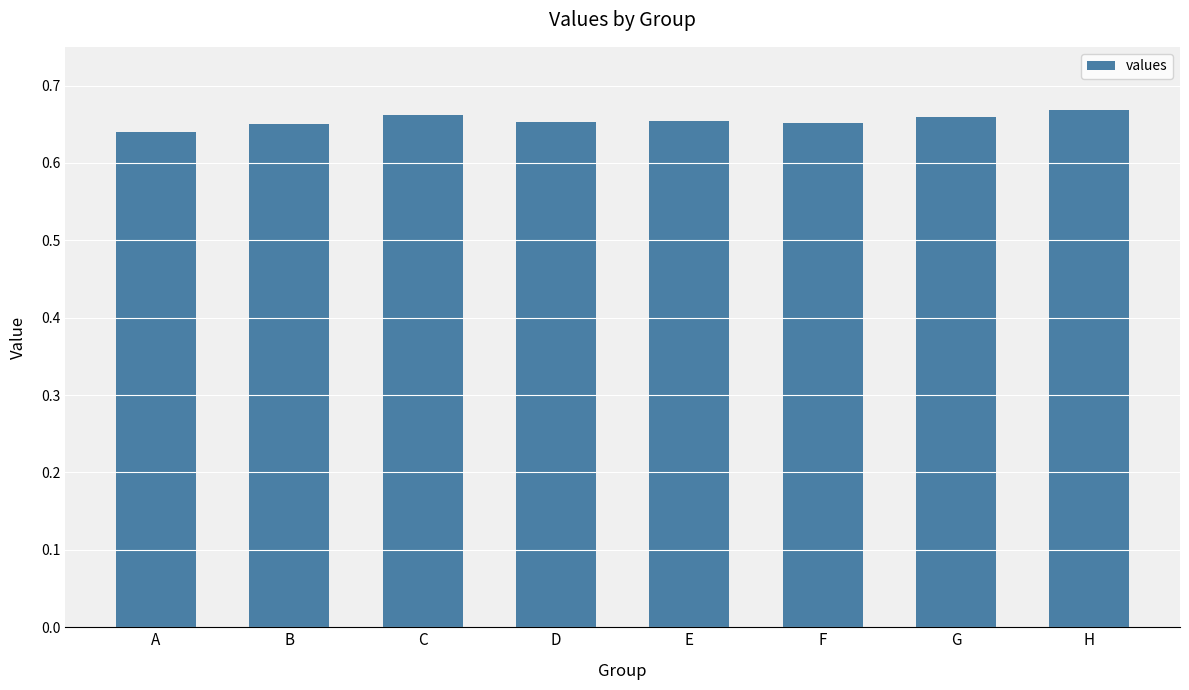

Which has a higher value, H or B?

H